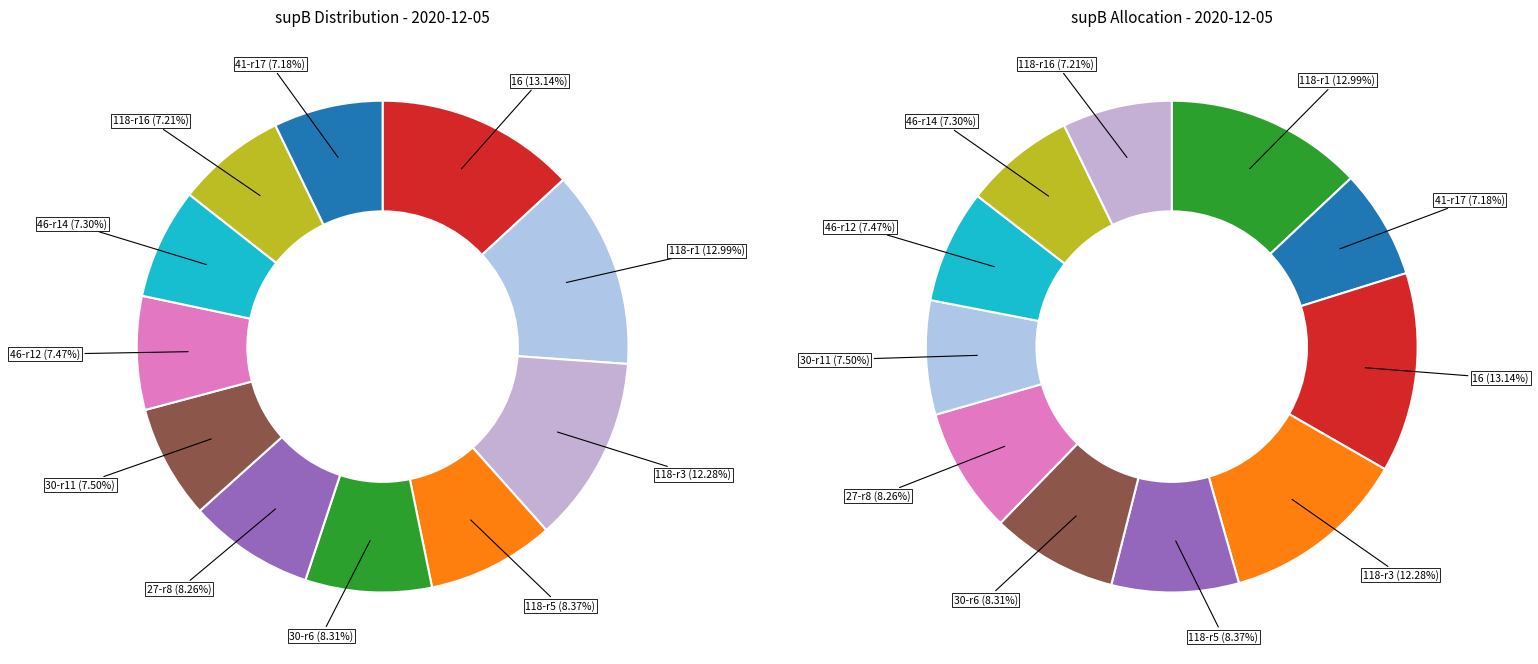

Is there a majority slice in this chart?

No